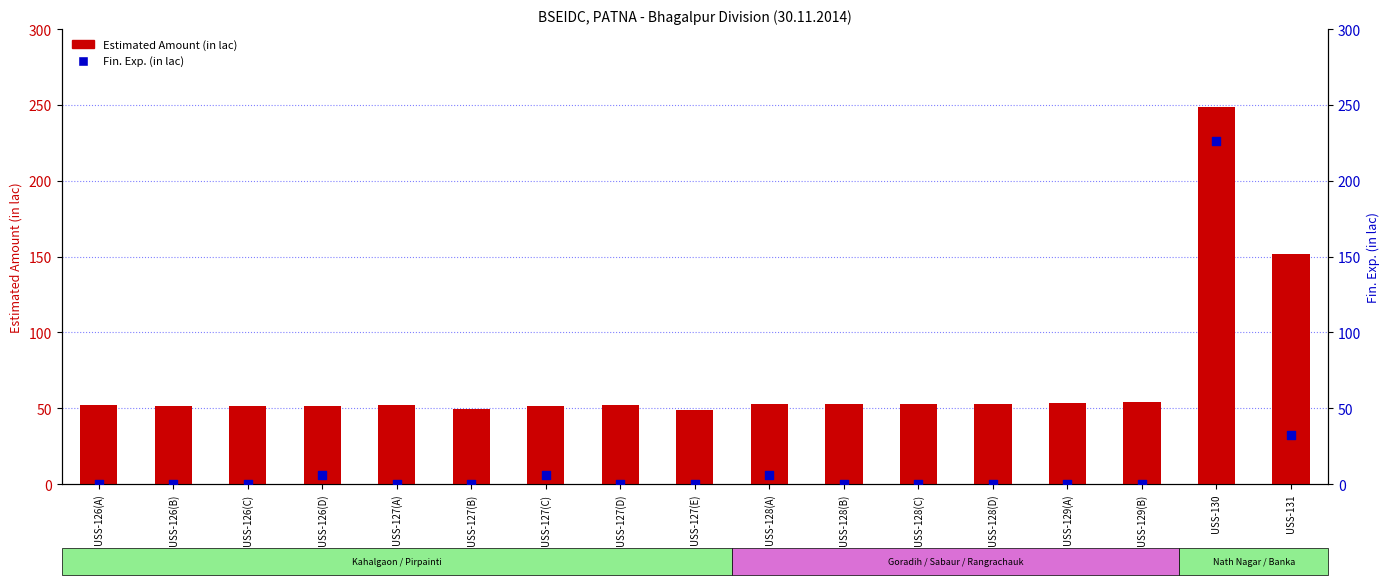

At how many categories does at least one series exceed 142?

2